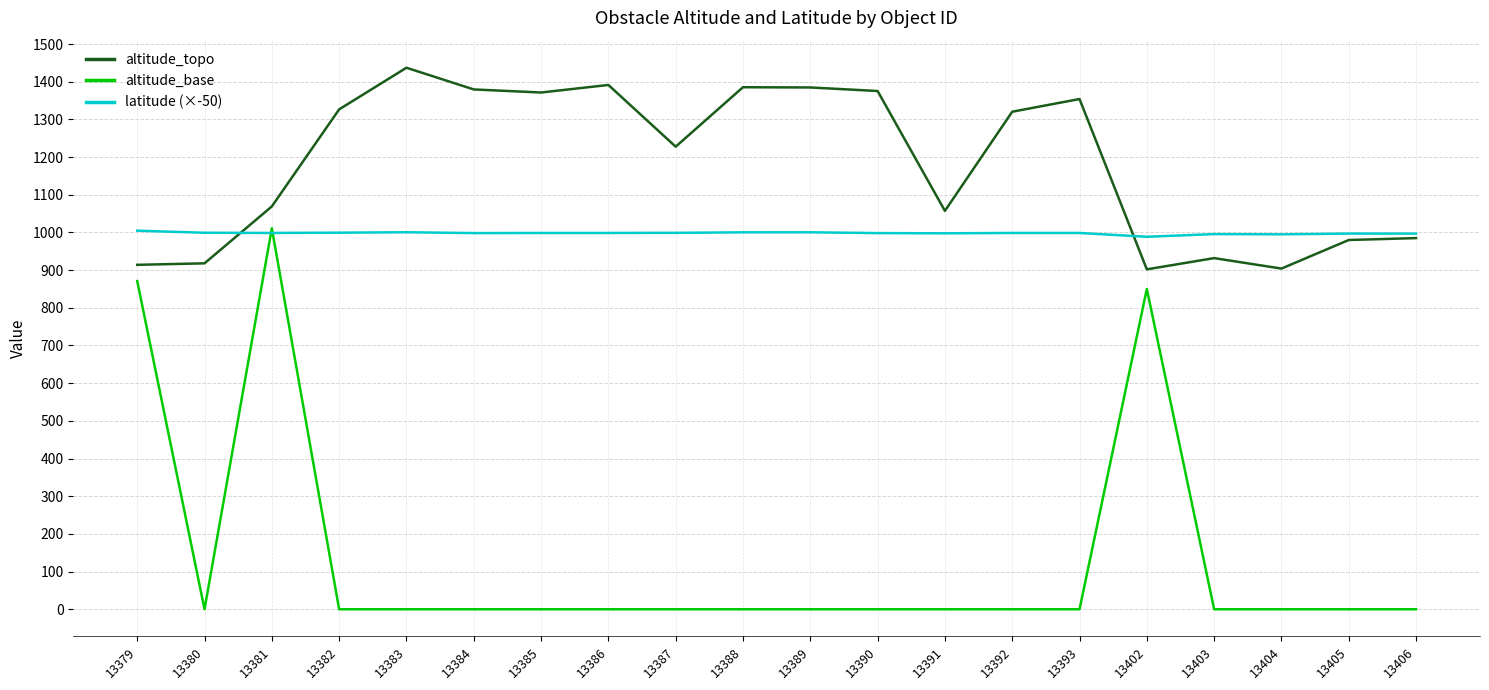

Where do latitude (×-50) and altitude_topo first cross each other?

13380 and 13381